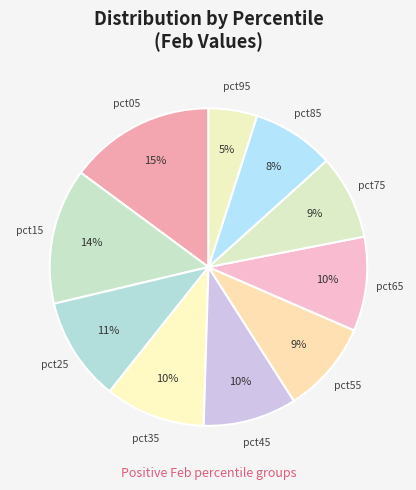

Which category has the smallest portion of the pie?

pct95